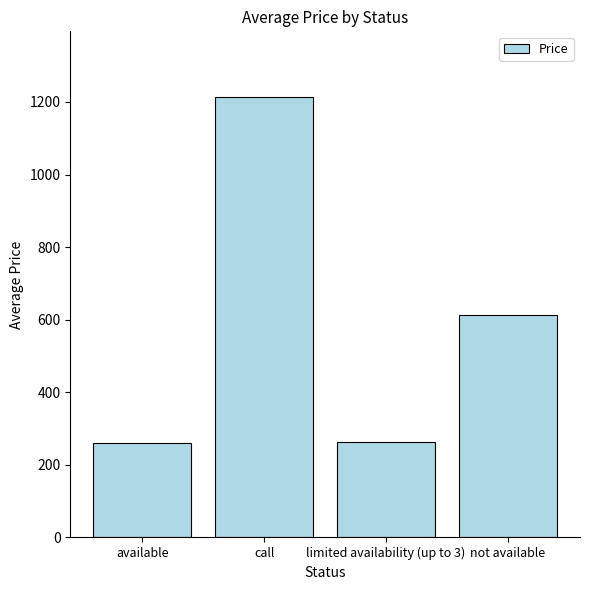

What is the greatest value displayed?

1212.6